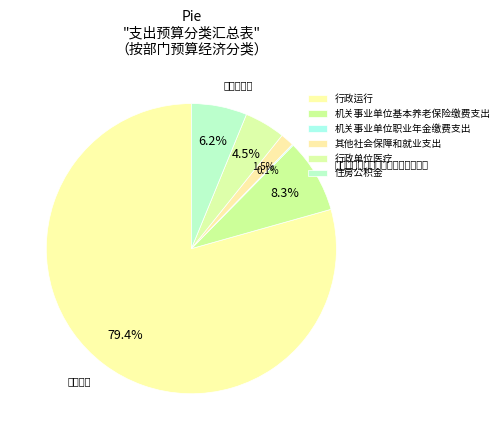

Does any single category account for the majority?

Yes